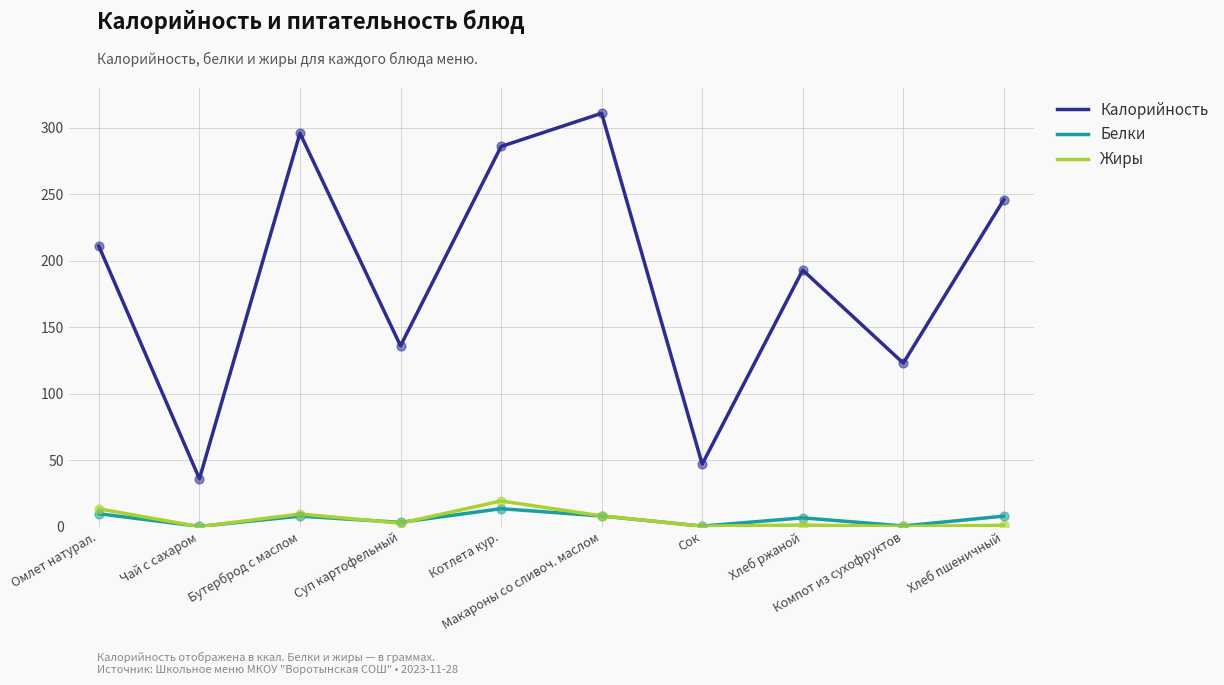

What is the total value across all series at Макароны со сливоч. маслом?

327.1